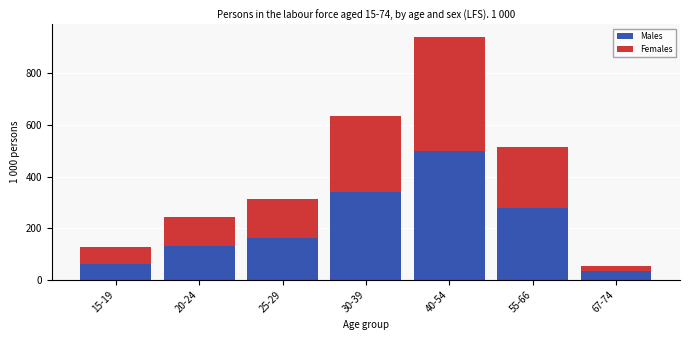

Reading left to right, transcribe the values for Males.

15-19=62	20-24=129	25-29=161	30-39=339	40-54=499	55-66=278	67-74=35